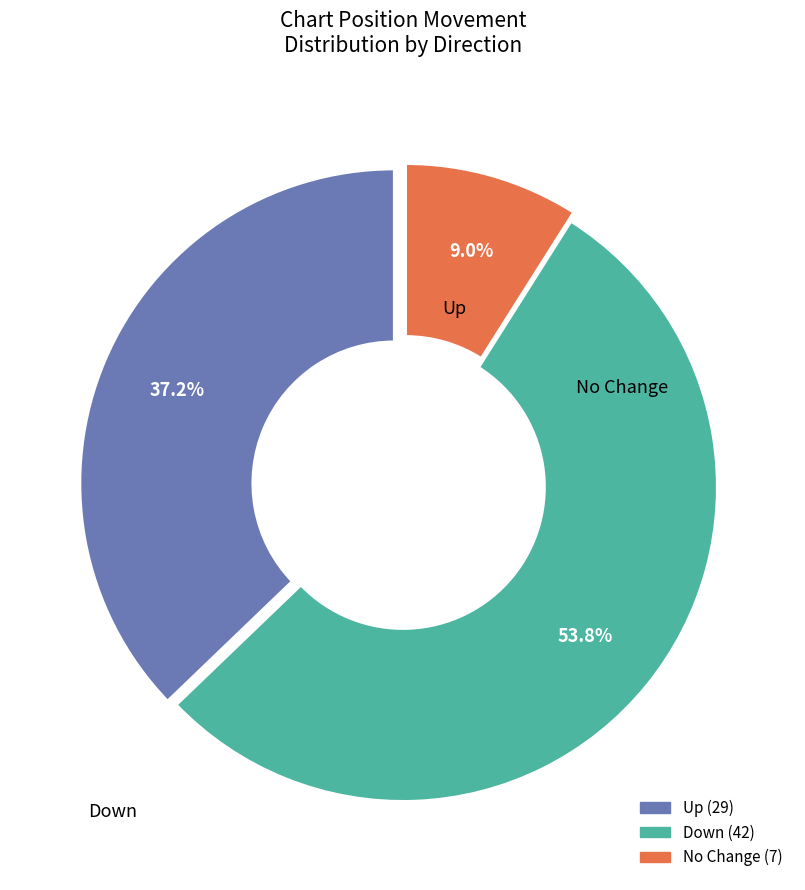

How many segments does this pie chart have?

3